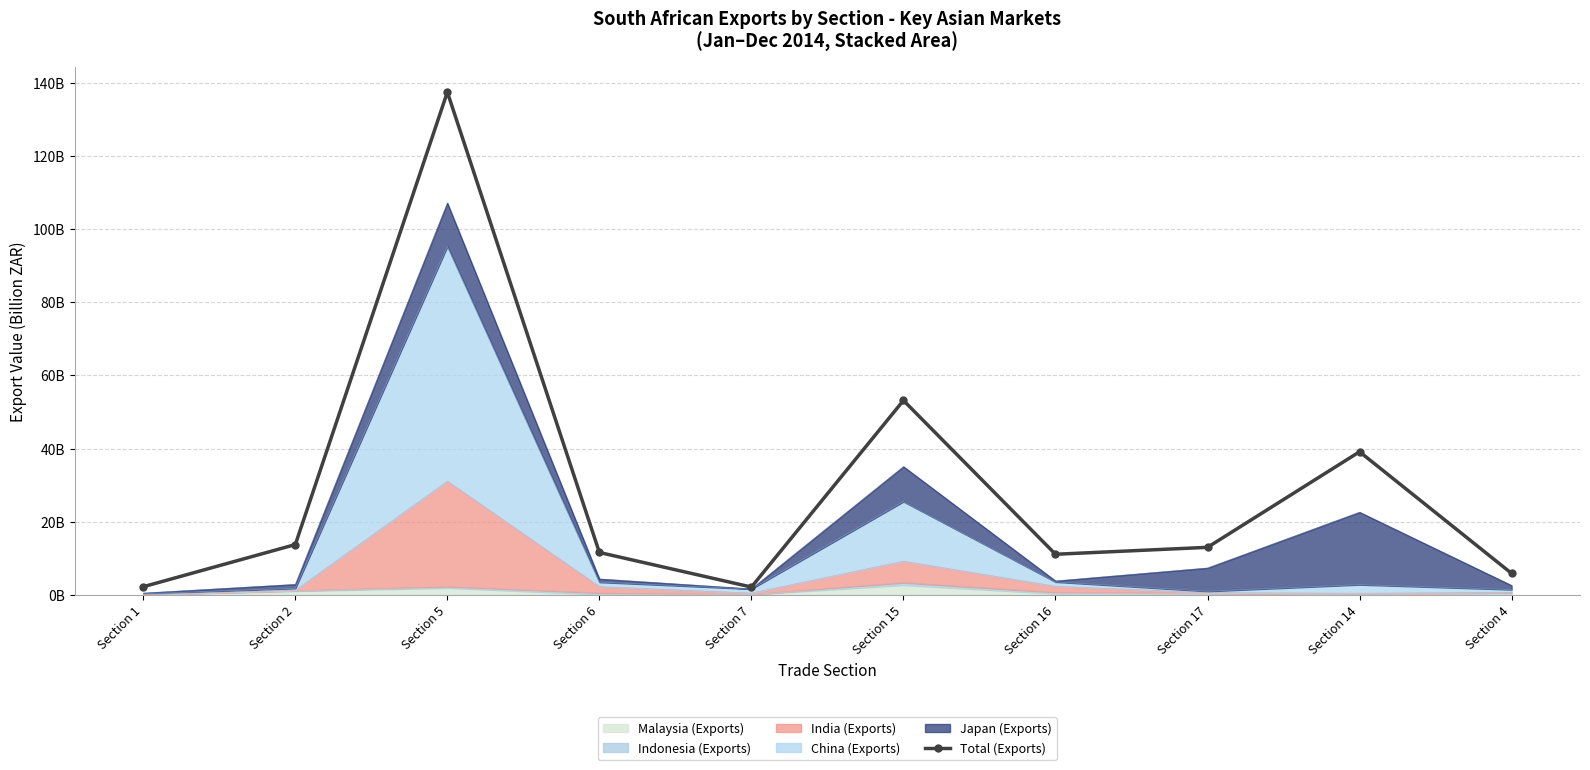

What is the difference between the maximum and minimum values?

135.3